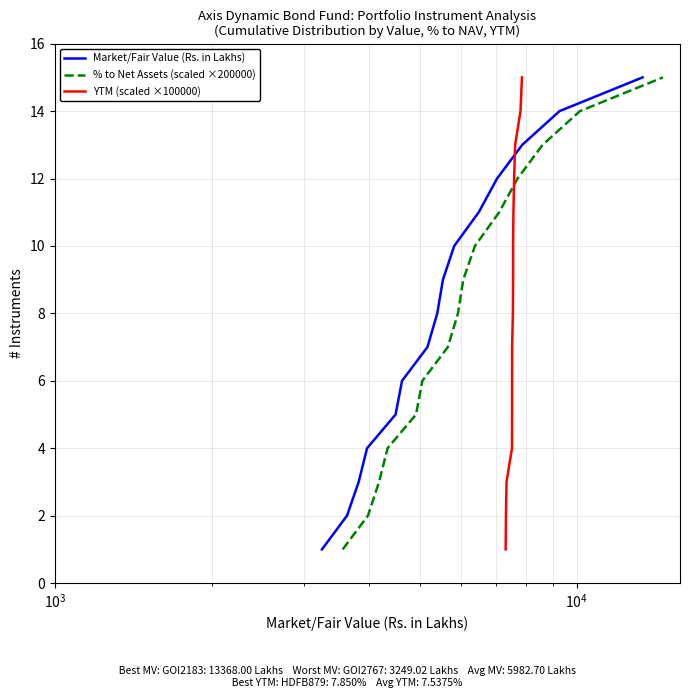

What is the maximum value shown in the chart?

15